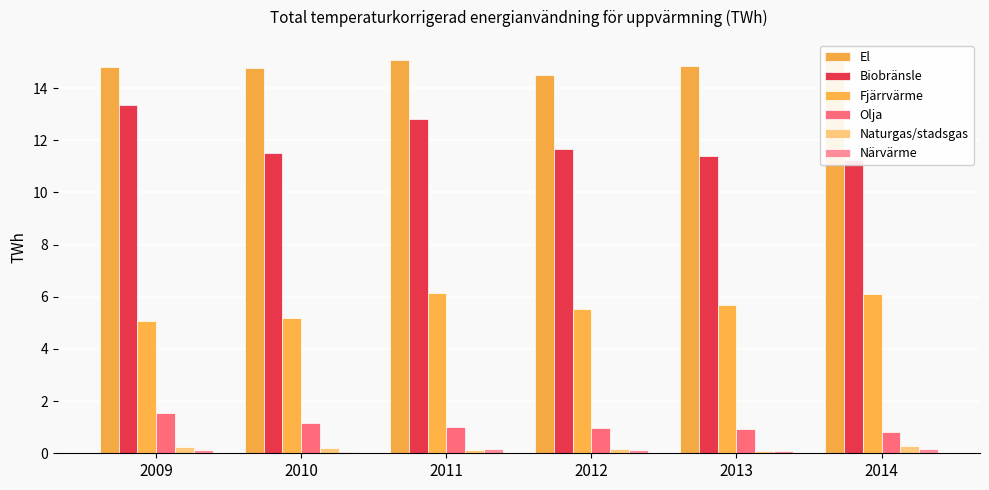

Which series has the largest total across all categories?

El